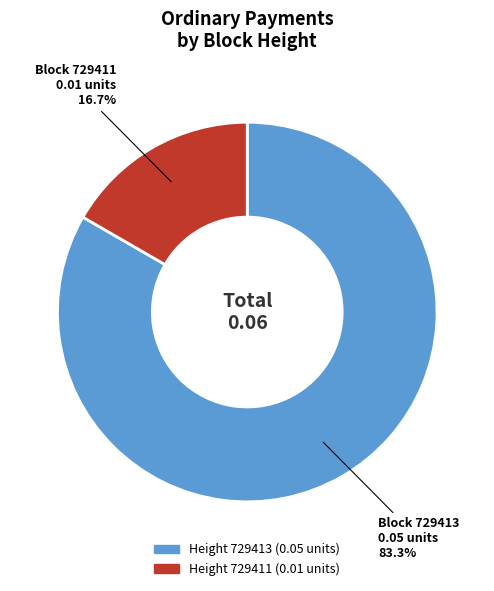

Is there a majority slice in this chart?

Yes